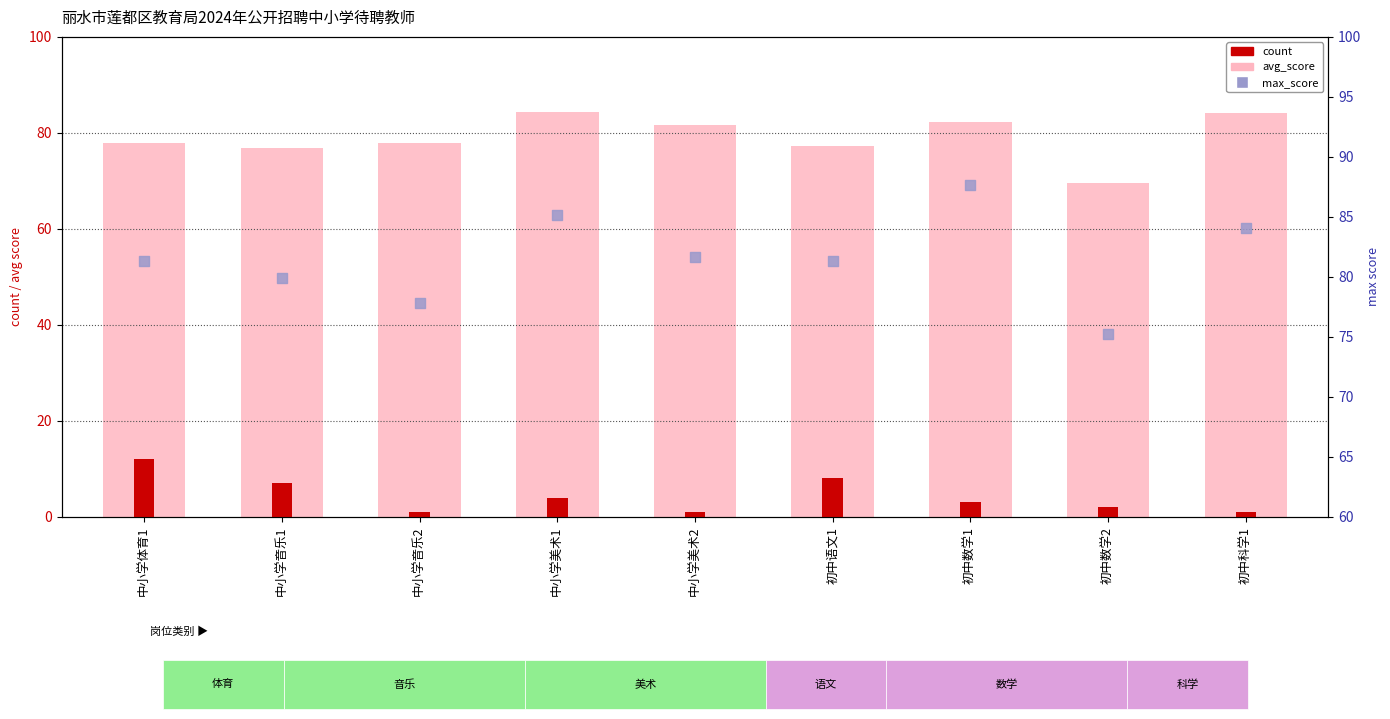

At which category is the sum across all series the highest?

中小学美术1